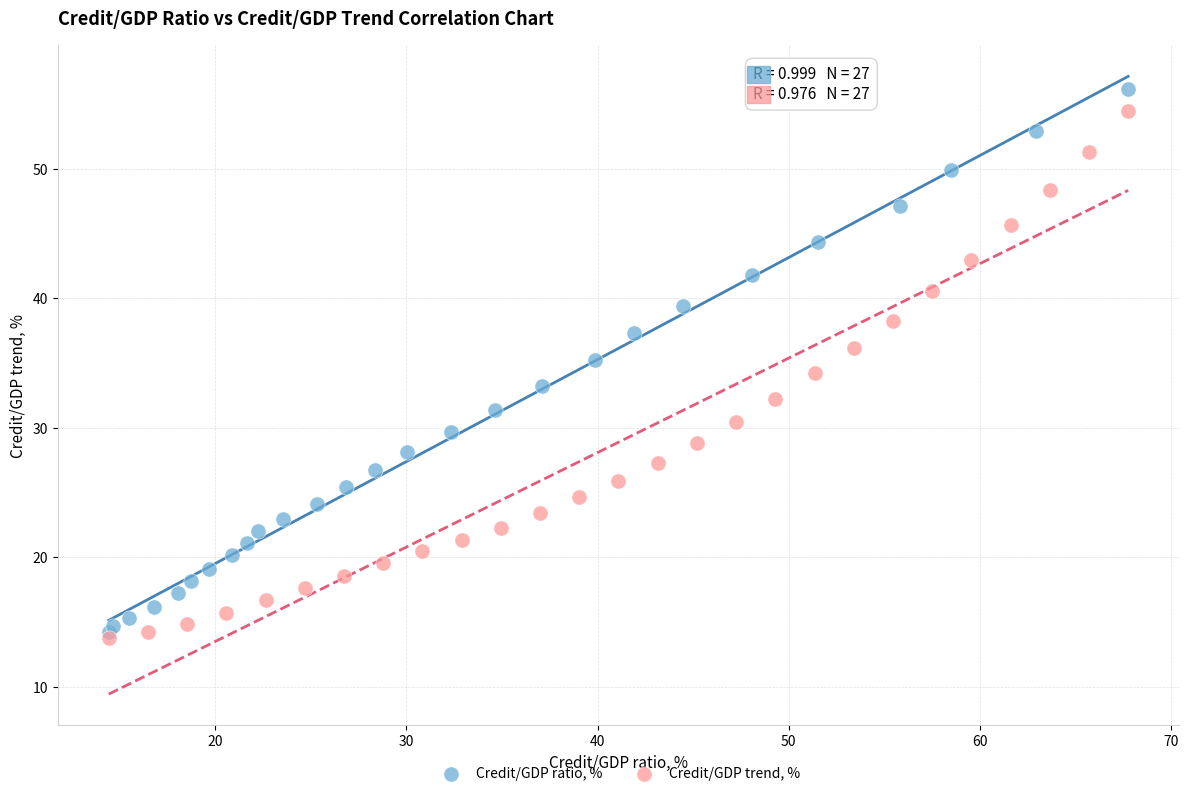

Which series reaches the maximum Y coordinate?

Credit/GDP ratio, %